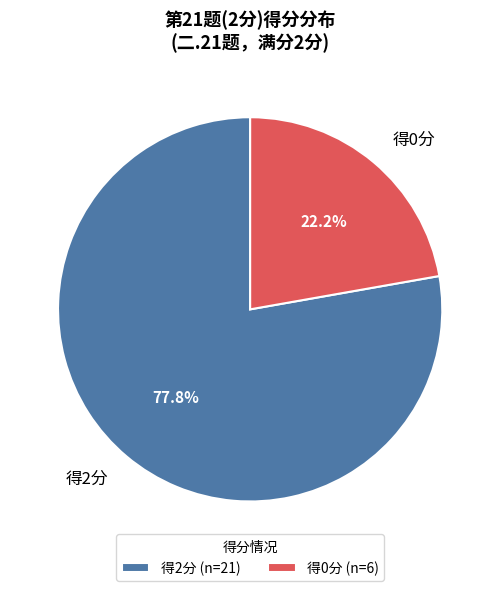

What is the total percentage of 得0分 and 得2分?

100.0%